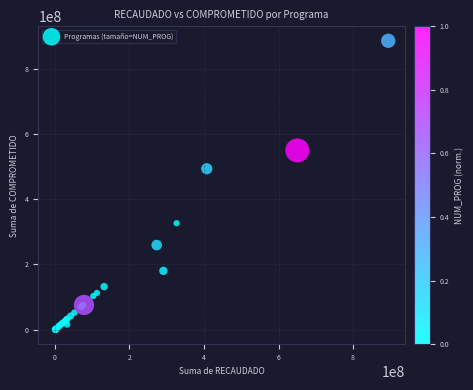

What Y value in the scatter plot is closest to 442689042?

493166308.9